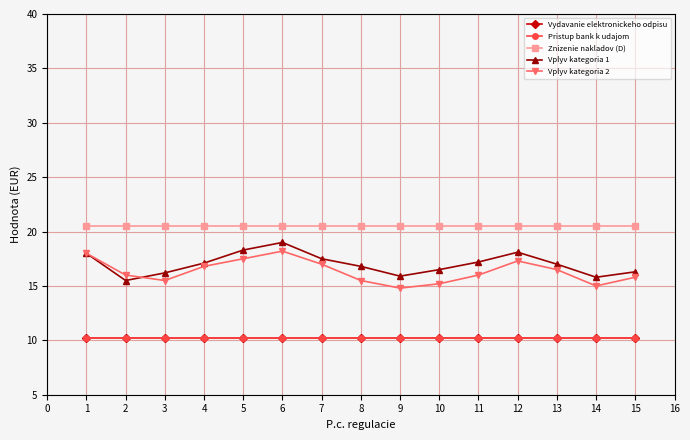

Does the chart have visible grid lines?

Yes